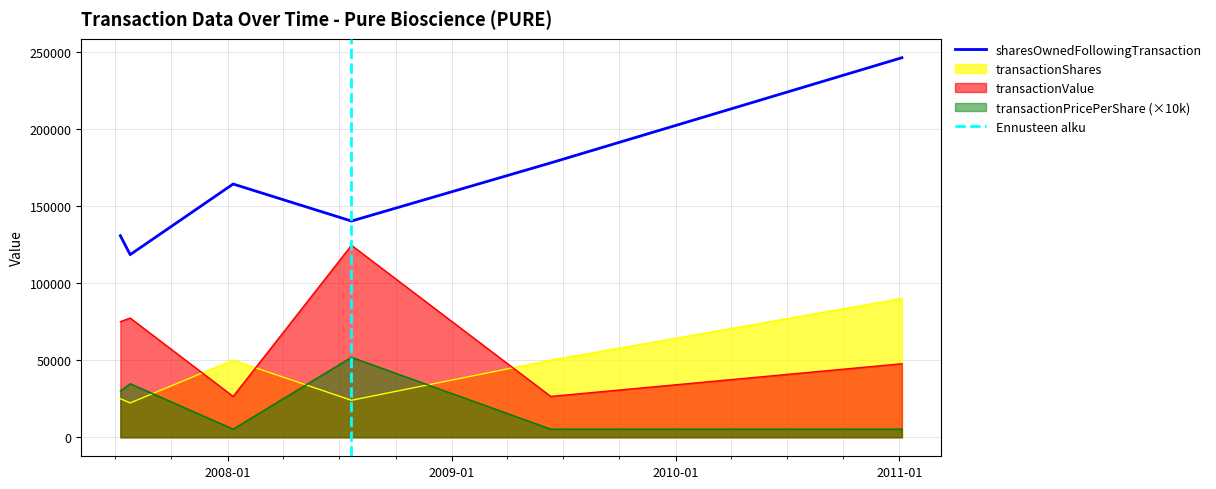

True or false: transactionValue and transactionPricePerShare cross at least once.

False